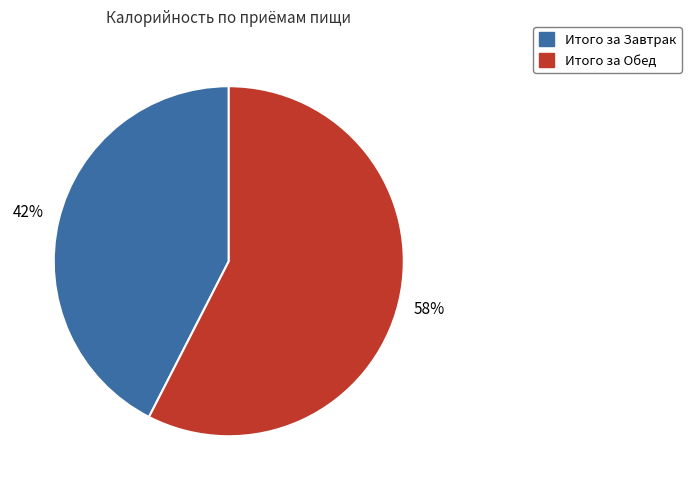

Which slice is the largest?

Итого за Обед